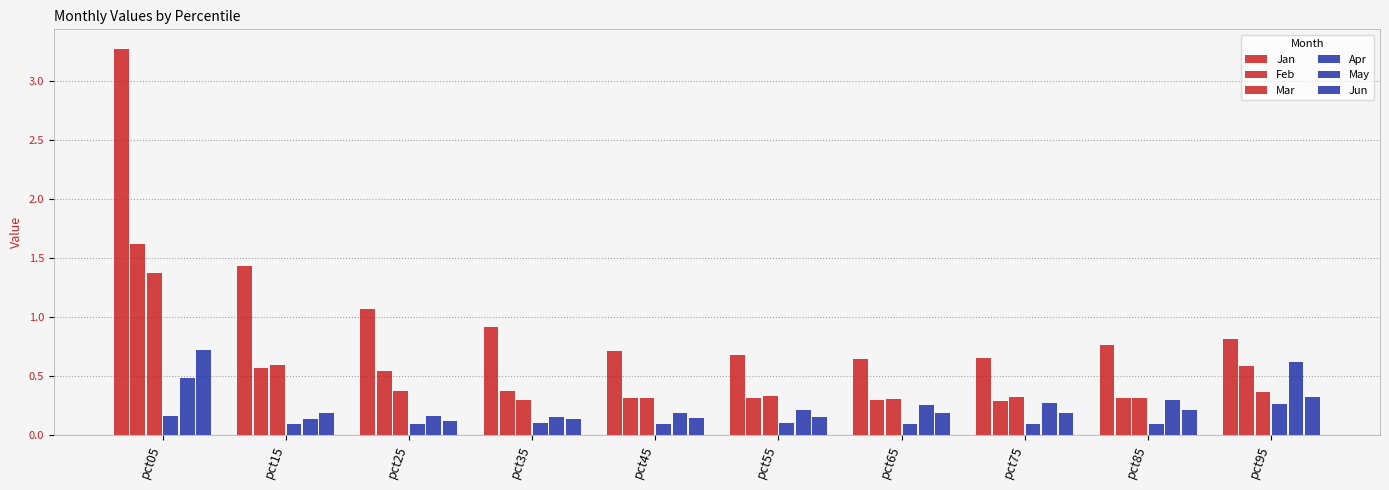

Are the bars horizontal?

No